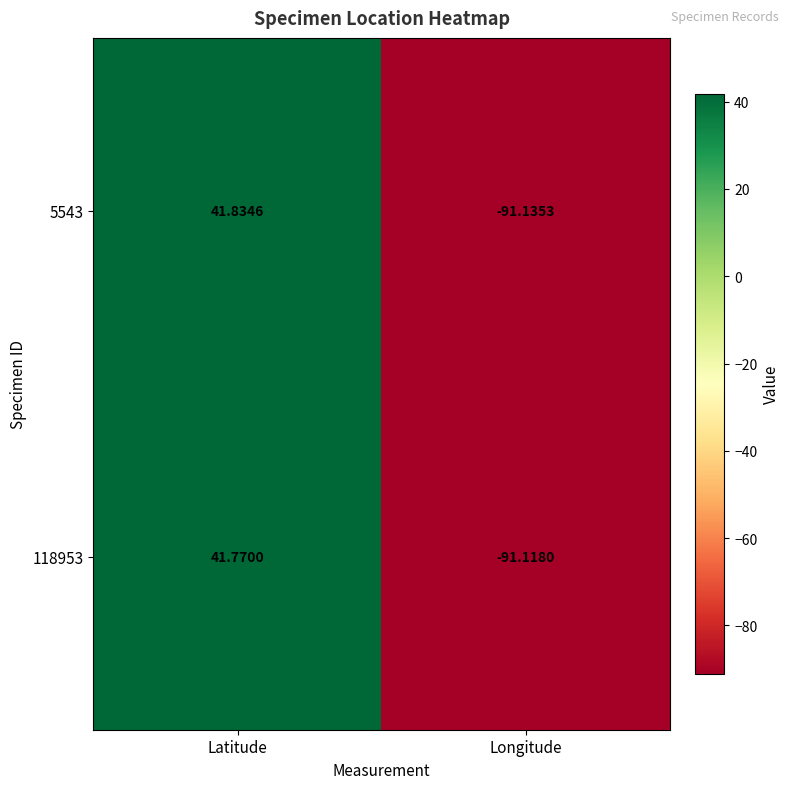

At which category is the sum across all series the highest?

Latitude